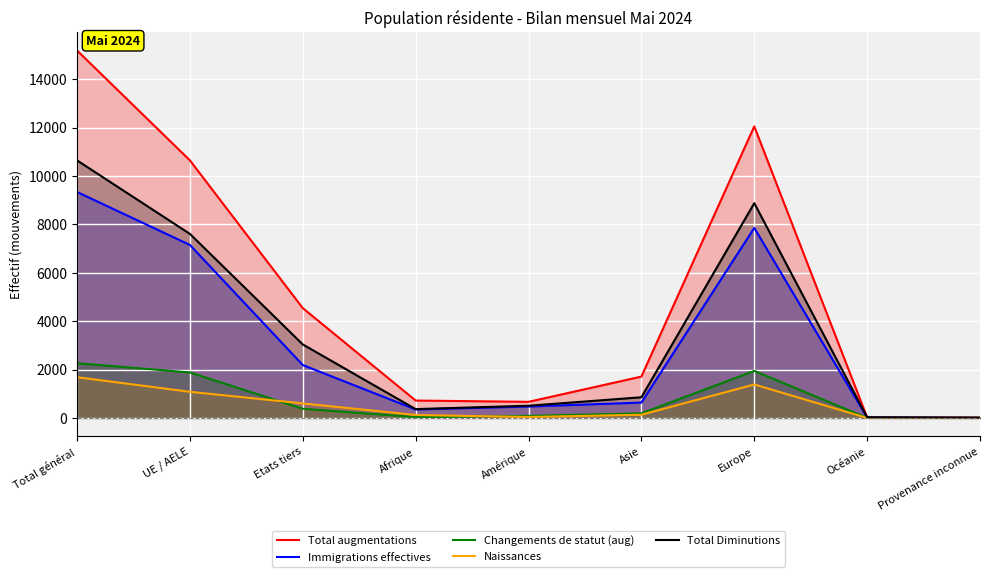

What is the value of the Immigrations effectives point at the 6th from the left?

637